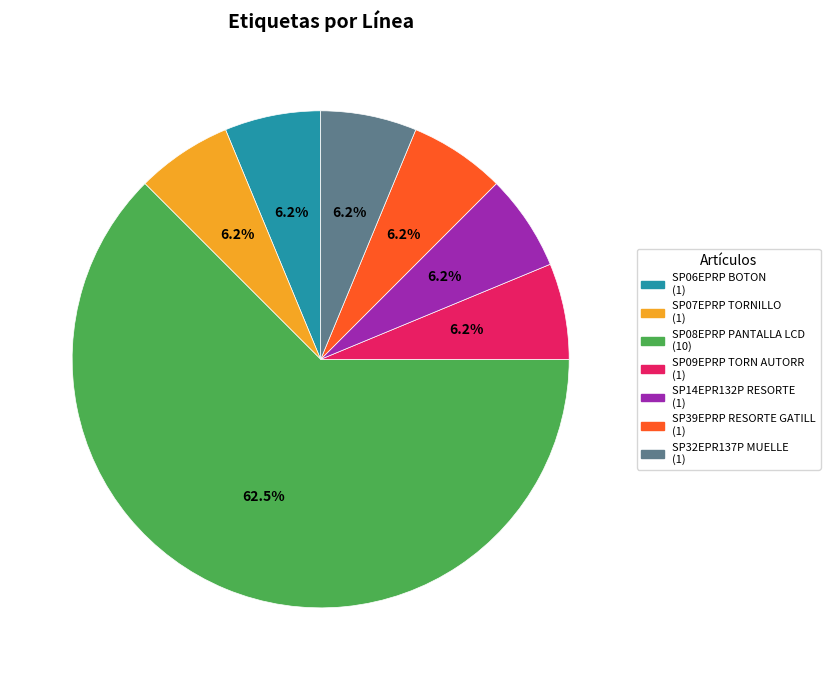

Does any single category account for the majority?

Yes